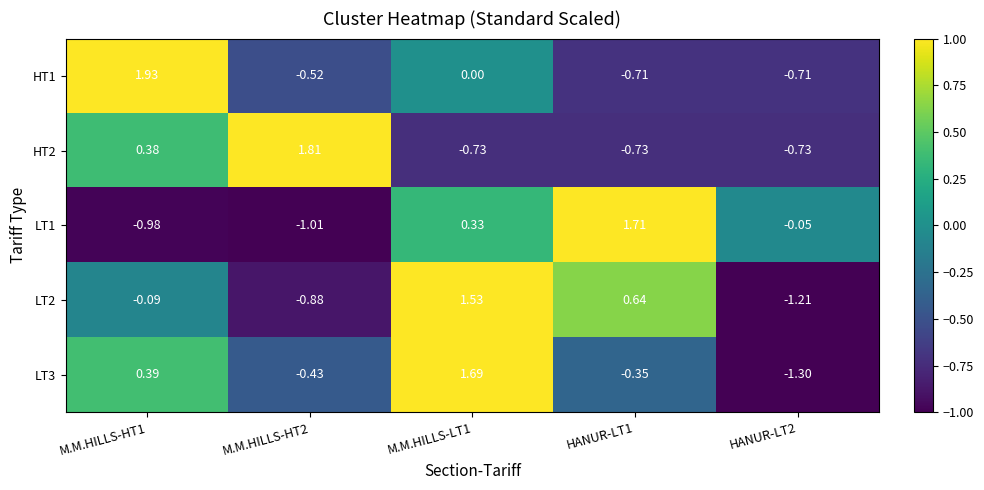

Reading left to right, what are all the values shown in this chart?

HT1: M.M.HILLS-HT1=1.9	M.M.HILLS-HT2=-0.5	M.M.HILLS-LT1=0.0	HANUR-LT1=-0.7	HANUR-LT2=-0.7
HT2: M.M.HILLS-HT1=0.4	M.M.HILLS-HT2=1.8	M.M.HILLS-LT1=-0.7	HANUR-LT1=-0.7	HANUR-LT2=-0.7
LT1: M.M.HILLS-HT1=-1.0	M.M.HILLS-HT2=-1.0	M.M.HILLS-LT1=0.3	HANUR-LT1=1.7	HANUR-LT2=-0.1
LT2: M.M.HILLS-HT1=-0.1	M.M.HILLS-HT2=-0.9	M.M.HILLS-LT1=1.5	HANUR-LT1=0.6	HANUR-LT2=-1.2
LT3: M.M.HILLS-HT1=0.4	M.M.HILLS-HT2=-0.4	M.M.HILLS-LT1=1.7	HANUR-LT1=-0.3	HANUR-LT2=-1.3